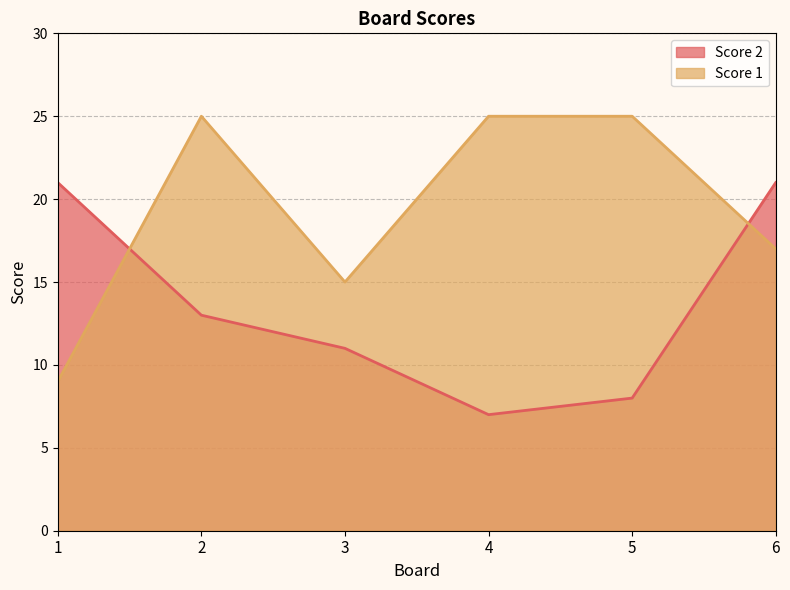

At which category does the chart reach its minimum across all series?

4